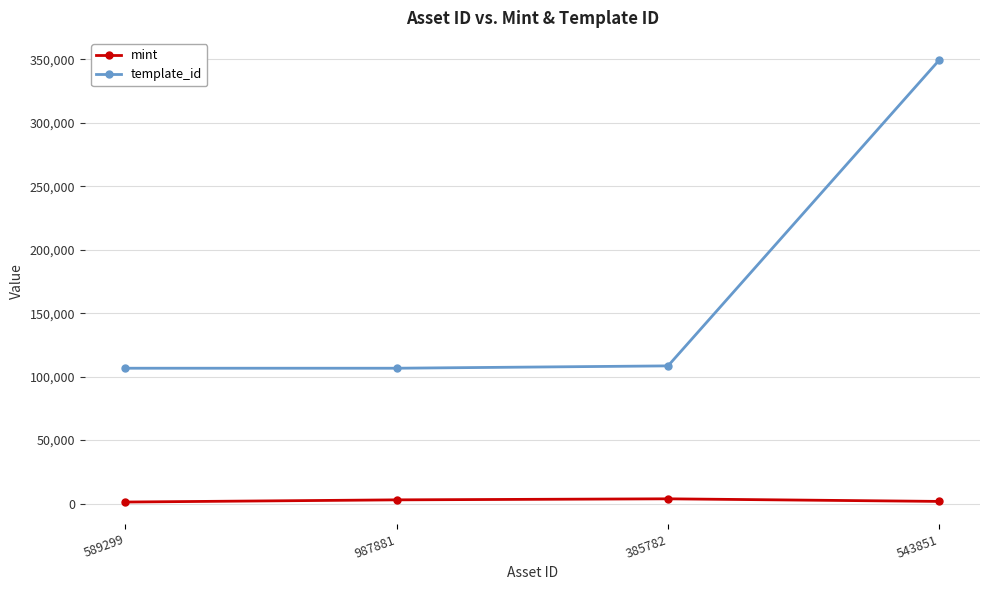

What is the sum of all mint values?

9527